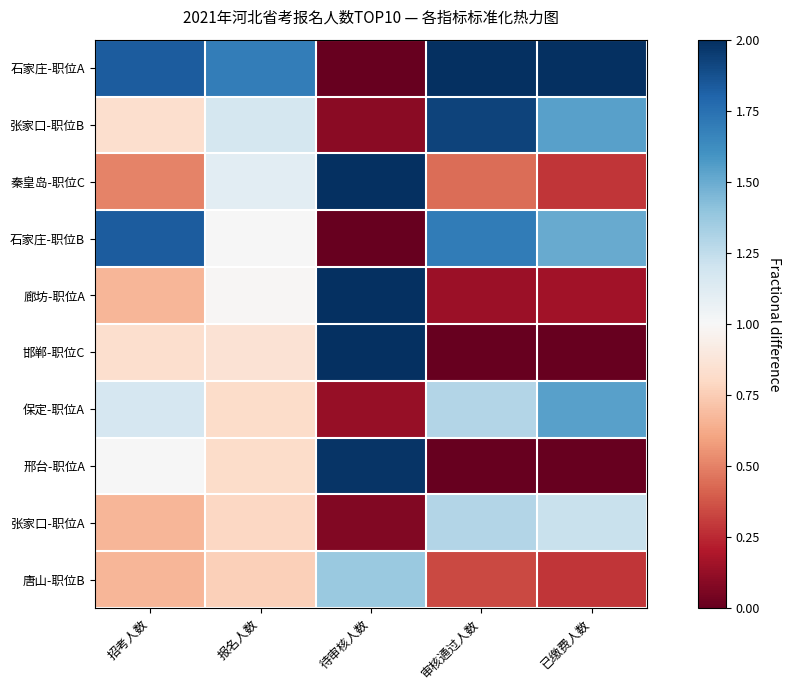

Reading left to right, list all the values displayed in this chart.

石家庄-职位A: 招考人数=1.8	报名人数=1.7	待审核人数=0.0	审核通过人数=2.9	已缴费人数=3.5
张家口-职位B: 招考人数=0.8	报名人数=1.2	待审核人数=0.1	审核通过人数=1.9	已缴费人数=1.5
秦皇岛-职位C: 招考人数=0.5	报名人数=1.1	待审核人数=2.1	审核通过人数=0.4	已缴费人数=0.3
石家庄-职位B: 招考人数=1.8	报名人数=1.0	待审核人数=0.0	审核通过人数=1.7	已缴费人数=1.5
廊坊-职位A: 招考人数=0.7	报名人数=1.0	待审核人数=2.2	审核通过人数=0.1	已缴费人数=0.2
邯郸-职位C: 招考人数=0.8	报名人数=0.9	待审核人数=2.1	审核通过人数=0.0	已缴费人数=0.0
保定-职位A: 招考人数=1.2	报名人数=0.8	待审核人数=0.1	审核通过人数=1.3	已缴费人数=1.5
邢台-职位A: 招考人数=1.0	报名人数=0.8	待审核人数=2.0	审核通过人数=0.0	已缴费人数=0.0
张家口-职位A: 招考人数=0.7	报名人数=0.8	待审核人数=0.1	审核通过人数=1.3	已缴费人数=1.2
唐山-职位B: 招考人数=0.7	报名人数=0.8	待审核人数=1.4	审核通过人数=0.3	已缴费人数=0.3